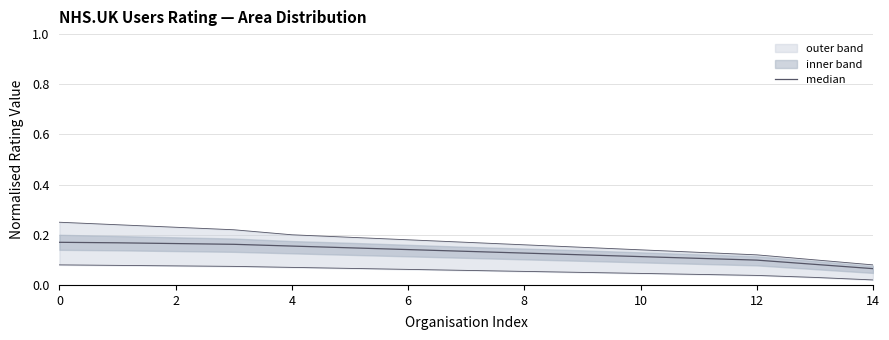

How many values are between 0 and 1?

15